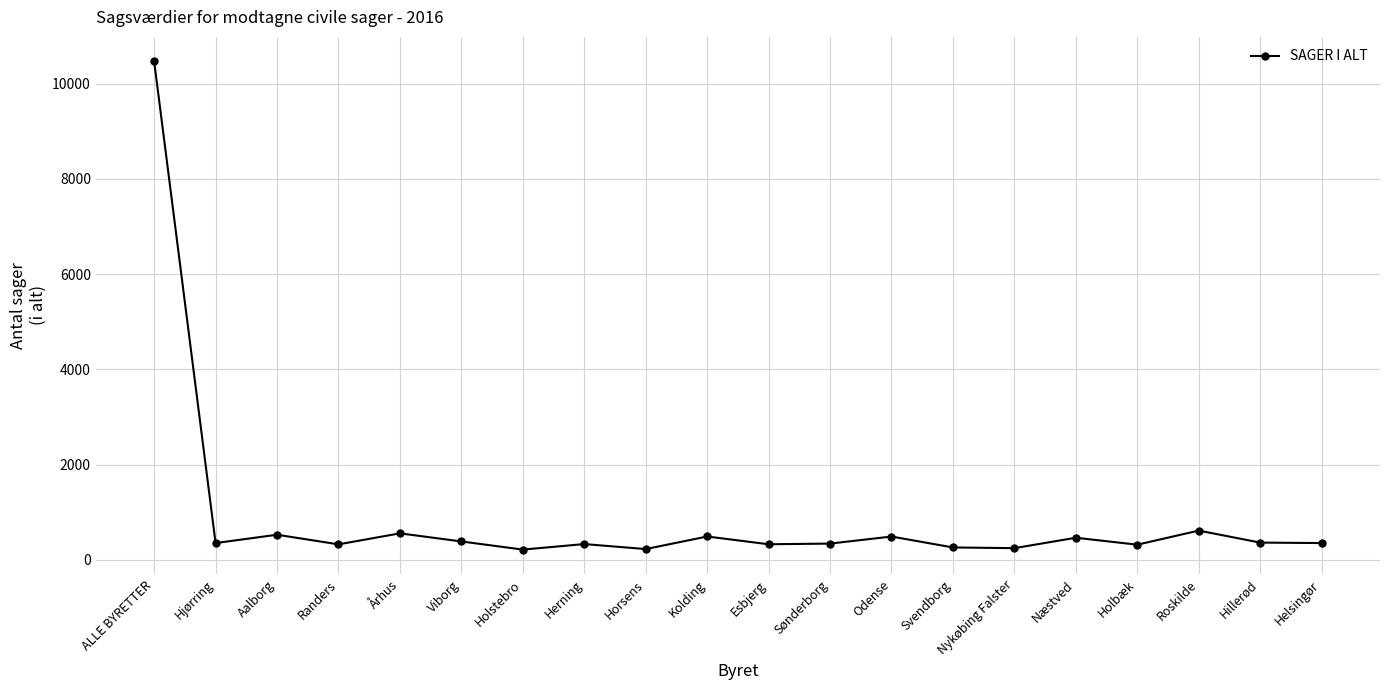

The chart shows a value of 354 at Helsingør. True or false?

True